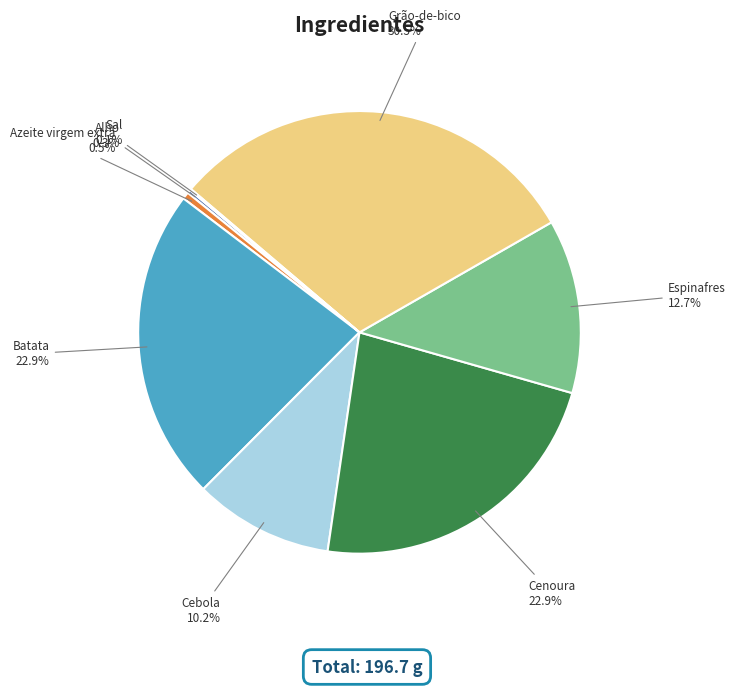

Is there a majority slice in this chart?

No